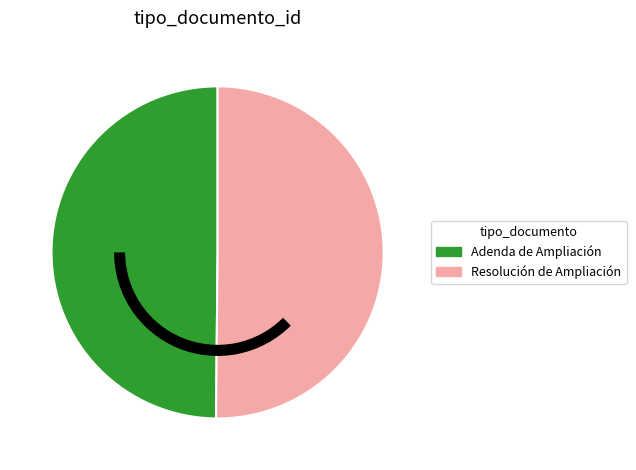

The Resolución de Ampliación slice represents 63% of the pie. True or false?

False